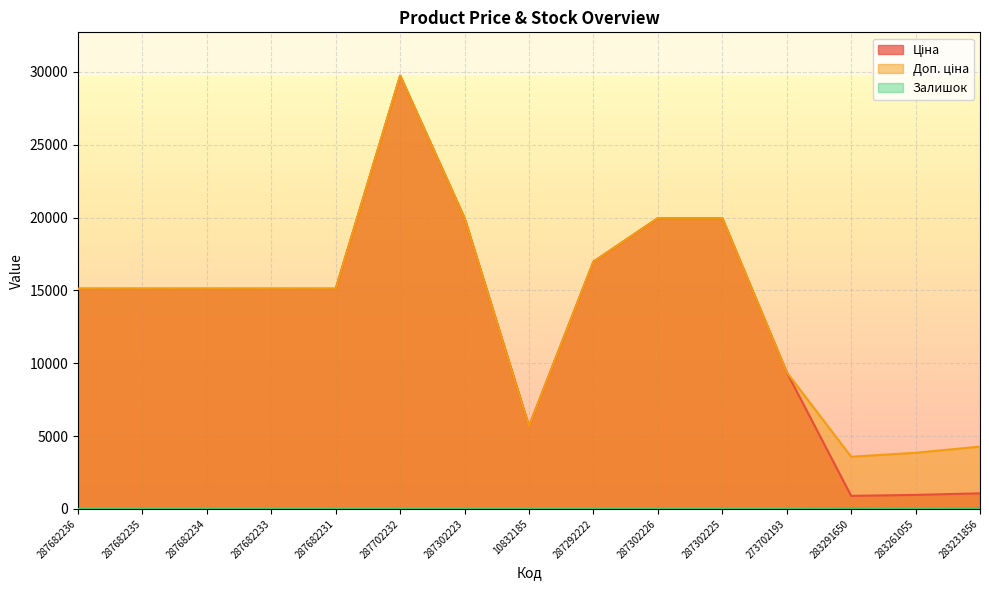

What is the value of the Доп. ціна point at the 8th from the left?

5673.8